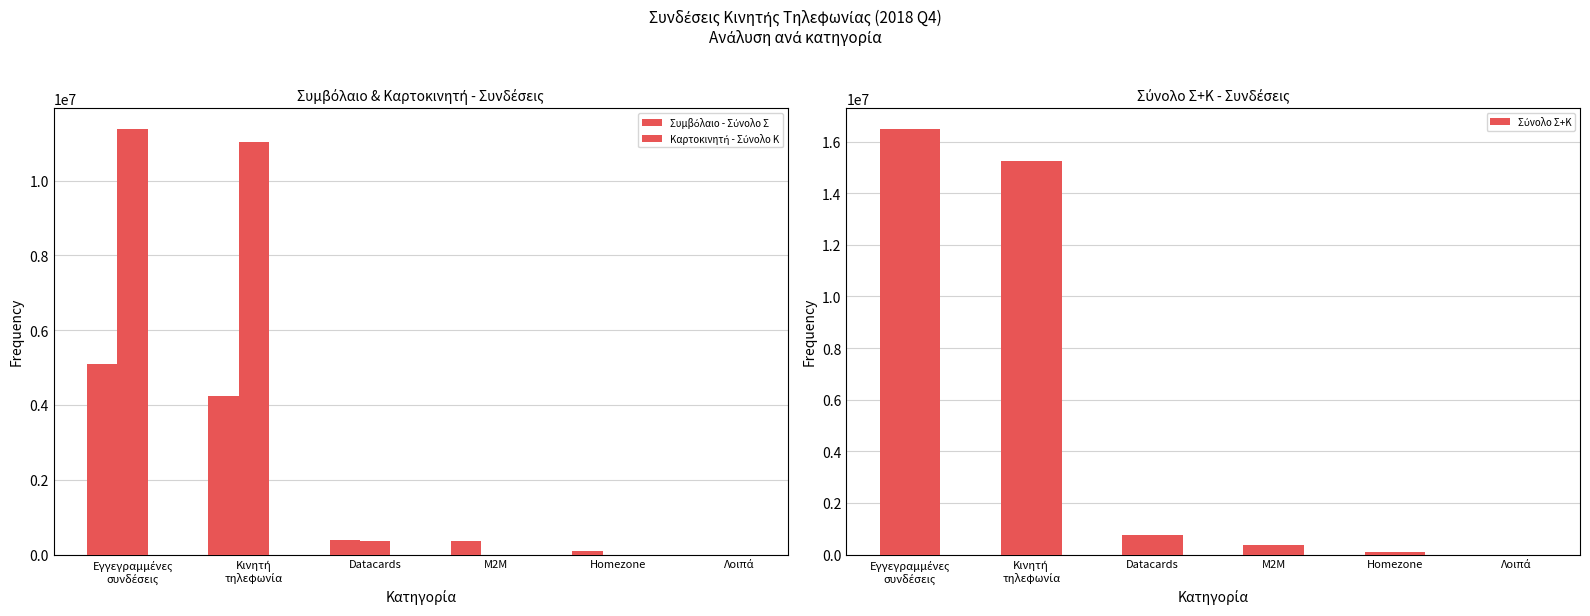

Reading left to right, extract all data points from this chart.

Συμβόλαιο - Σύνολο Σ: Εγγεγραμμένες
συνδέσεις=5105930	Κινητή
τηλεφωνία=4236194	Datacards=396388	M2M=373077	Homezone=100271	Λοιπά=0
Καρτοκινητή - Σύνολο Κ: Εγγεγραμμένες
συνδέσεις=11372076	Κινητή
τηλεφωνία=11017923	Datacards=354153	M2M=0	Homezone=0	Λοιπά=0
Σύνολο Σ+Κ: Εγγεγραμμένες
συνδέσεις=16478006	Κινητή
τηλεφωνία=15254117	Datacards=750541	M2M=373077	Homezone=100271	Λοιπά=0